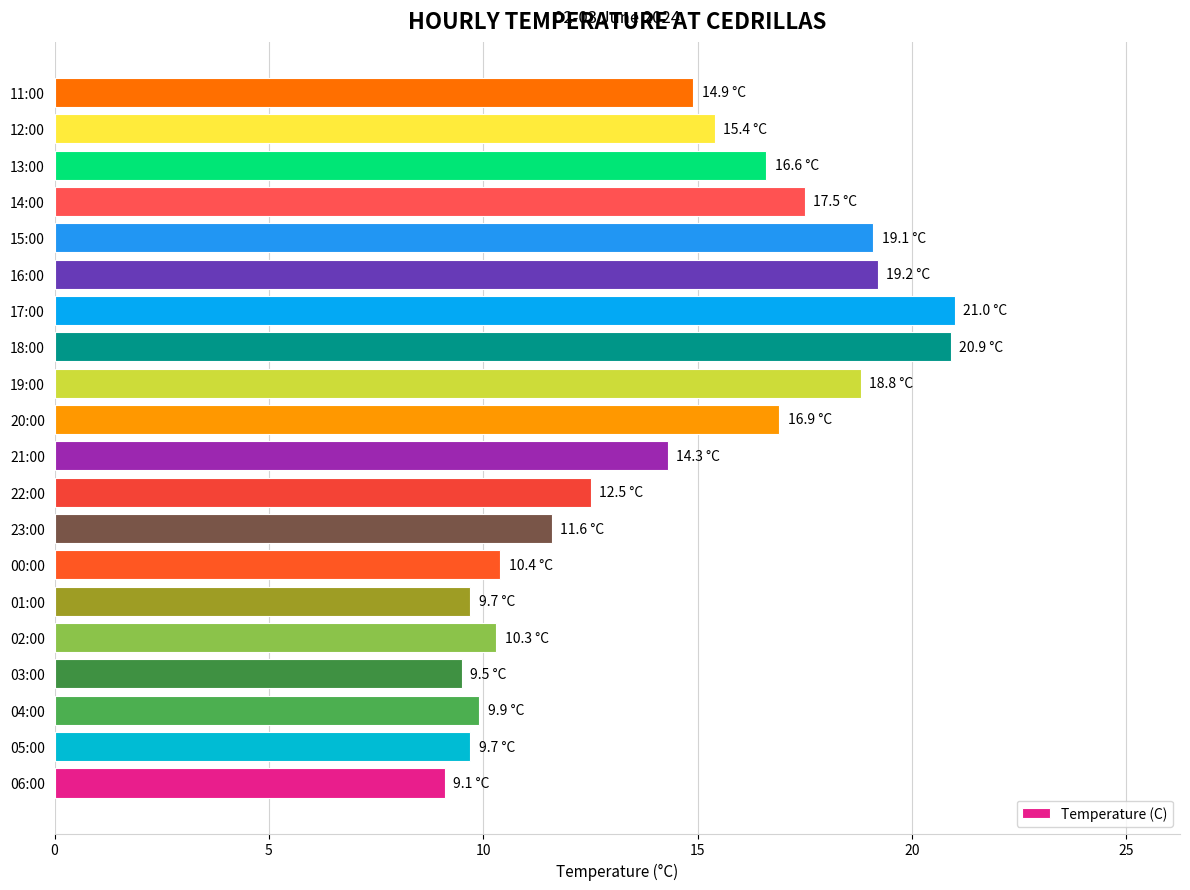

What is the sum of the values at 05:00 and 02:00?

20.0